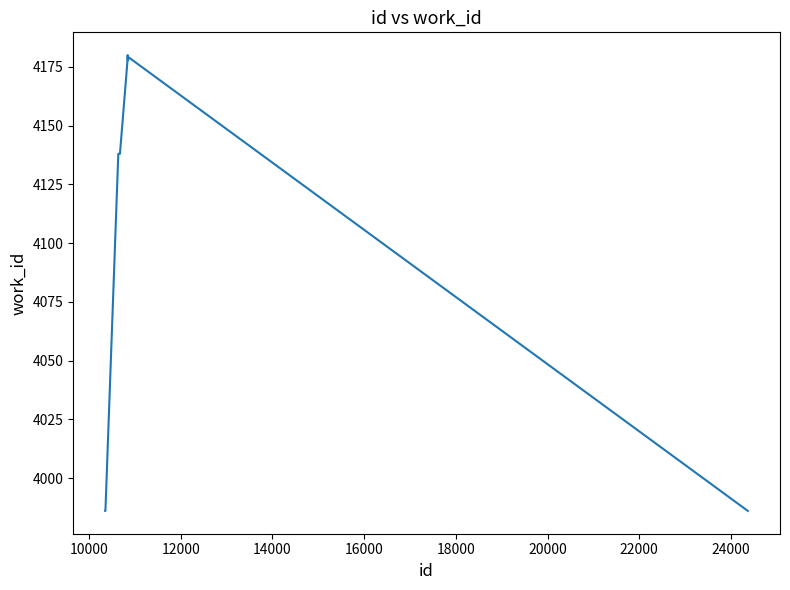

How many series are shown in this chart?

1